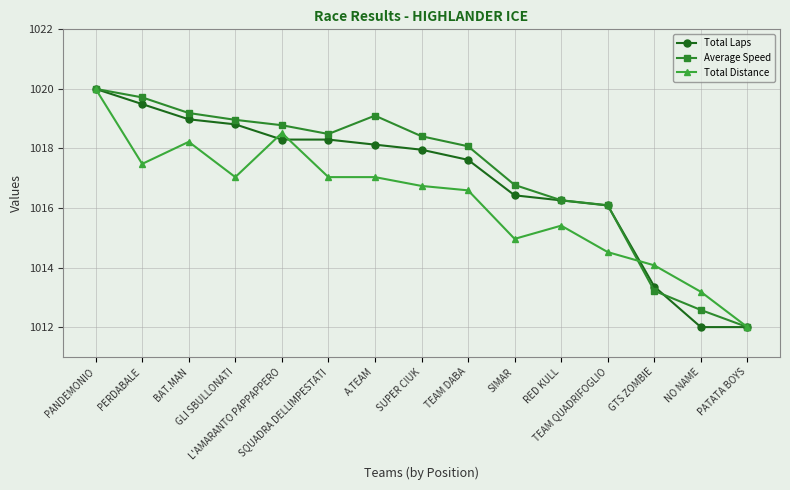

Reading left to right, list all the values displayed in this chart.

Total Laps: 1020.0	1019.5	1019.0	1018.8	1018.3	1018.3	1018.1	1018.0	1017.6	1016.4	1016.3	1016.1	1013.4	1012.0	1012.0
Average Speed: 1020.0	1019.7	1019.2	1019.0	1018.8	1018.5	1019.1	1018.4	1018.1	1016.8	1016.3	1016.1	1013.2	1012.6	1012.0
Total Distance: 1020.0	1017.5	1018.2	1017.0	1018.5	1017.0	1017.0	1016.7	1016.6	1015.0	1015.4	1014.5	1014.1	1013.2	1012.0